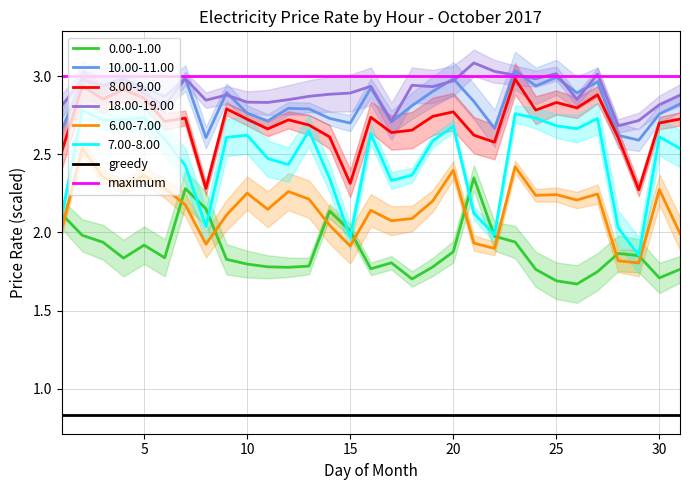

True or false: 0.00-1.00 and 18.00-19.00 intersect in this chart.

False